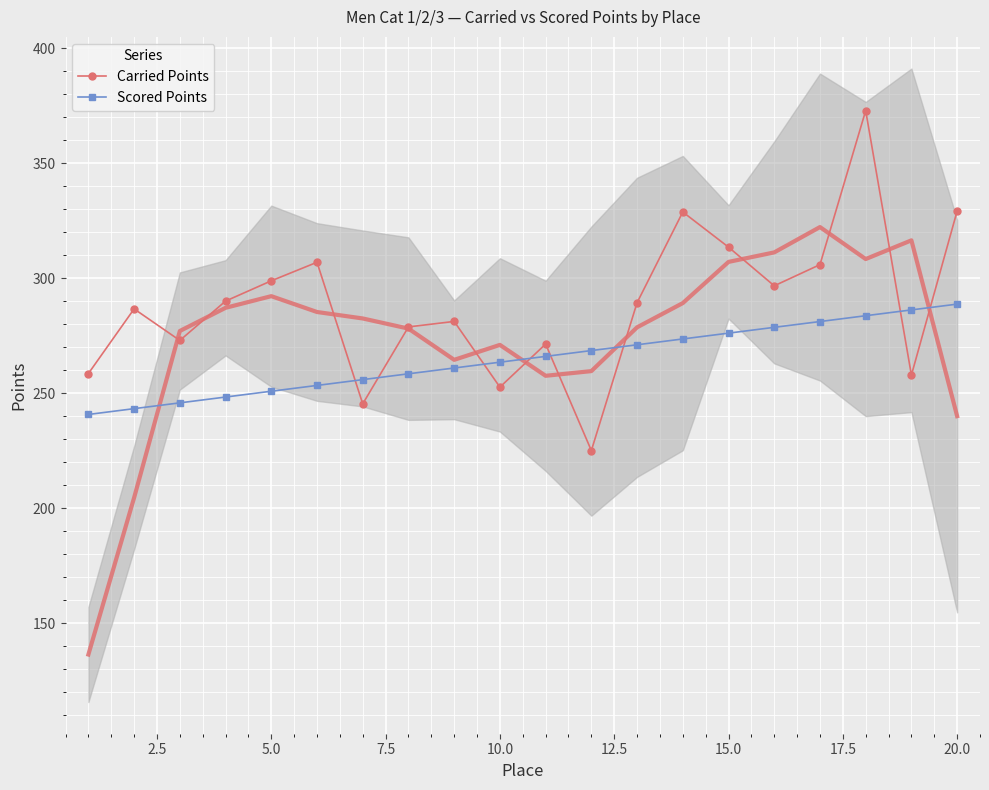

What is the maximum value shown in the chart?

373.0